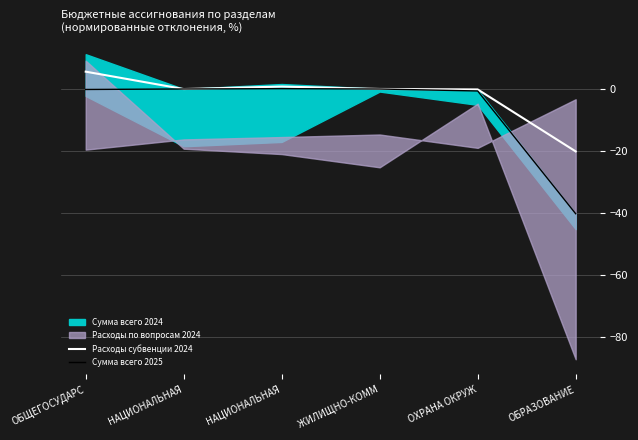

After their last crossing, which series has the higher values: Расходы субвенции 2024 or Сумма всего 2025?

Расходы субвенции 2024